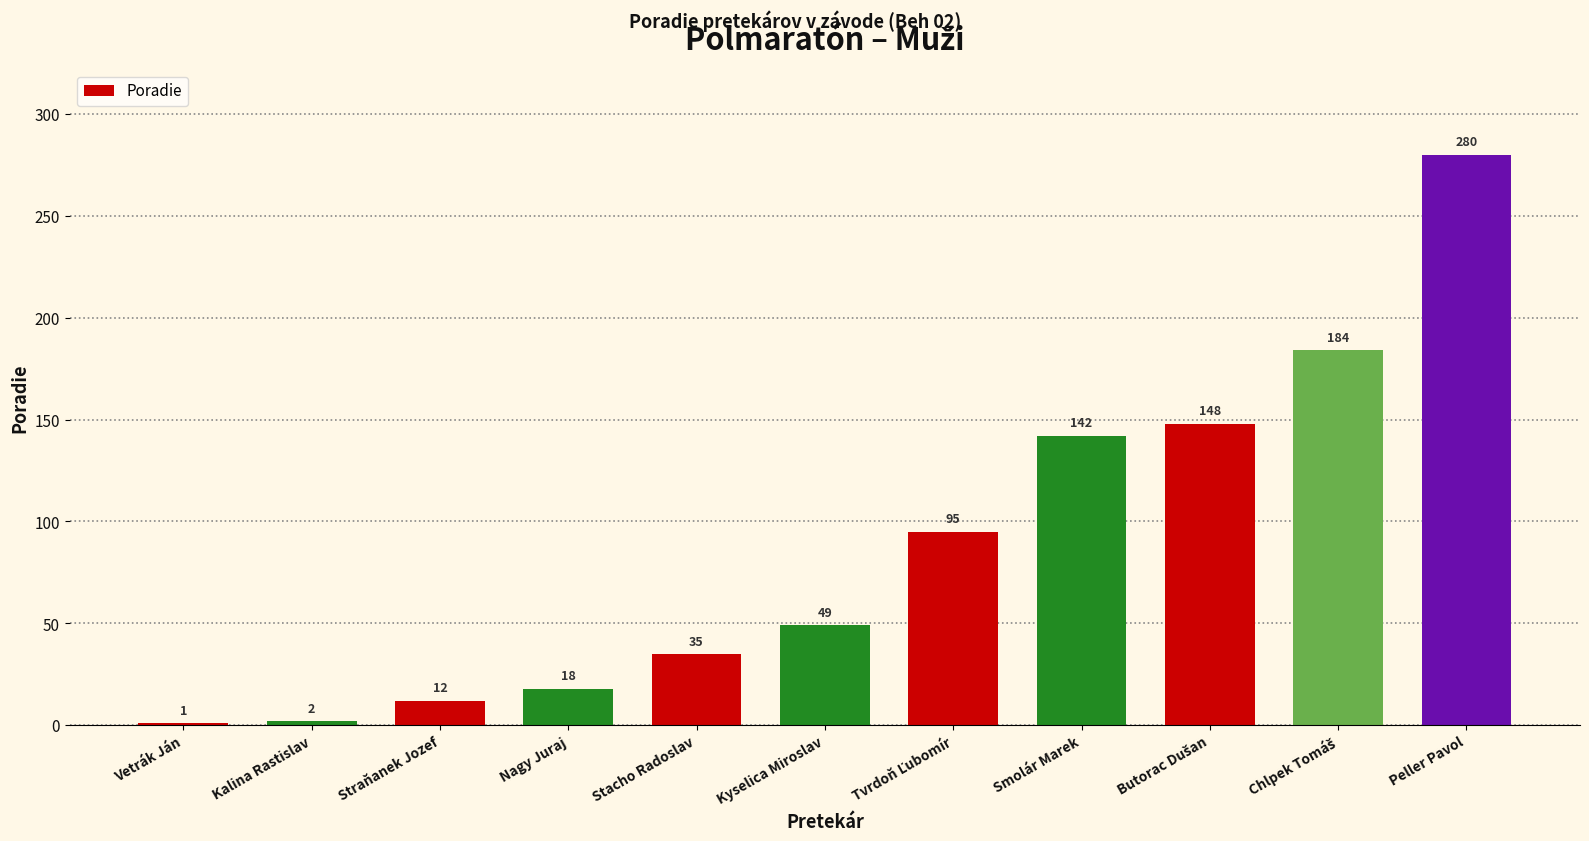

Which label corresponds to the largest value in the chart?

Peller Pavol